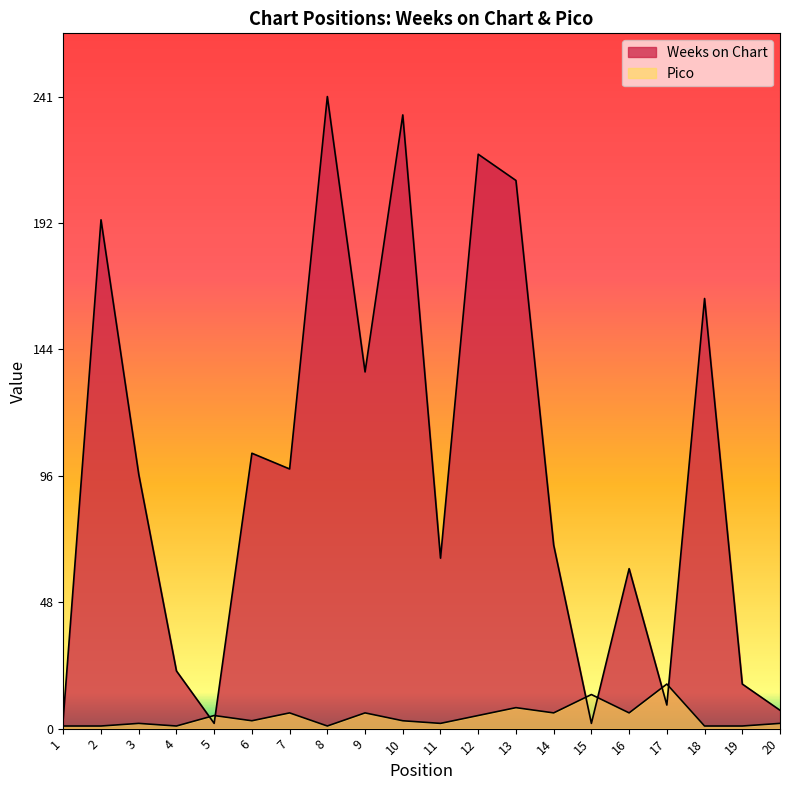

Reading left to right, transcribe all the data shown in this chart.

Weeks on Chart: 1=4	2=194	3=97	4=22	5=2	6=105	7=99	8=241	9=136	10=234	11=65	12=219	13=209	14=70	15=2	16=61	17=9	18=164	19=17	20=7
Pico: 1=1	2=1	3=2	4=1	5=5	6=3	7=6	8=1	9=6	10=3	11=2	12=5	13=8	14=6	15=13	16=6	17=17	18=1	19=1	20=2